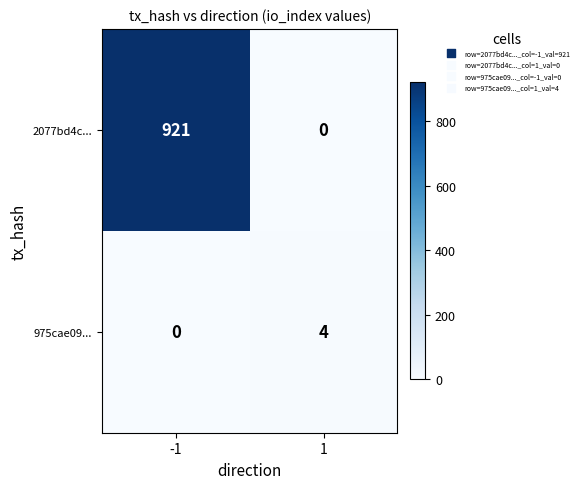

The value of 975cae09... at 1 is 4. True or false?

True